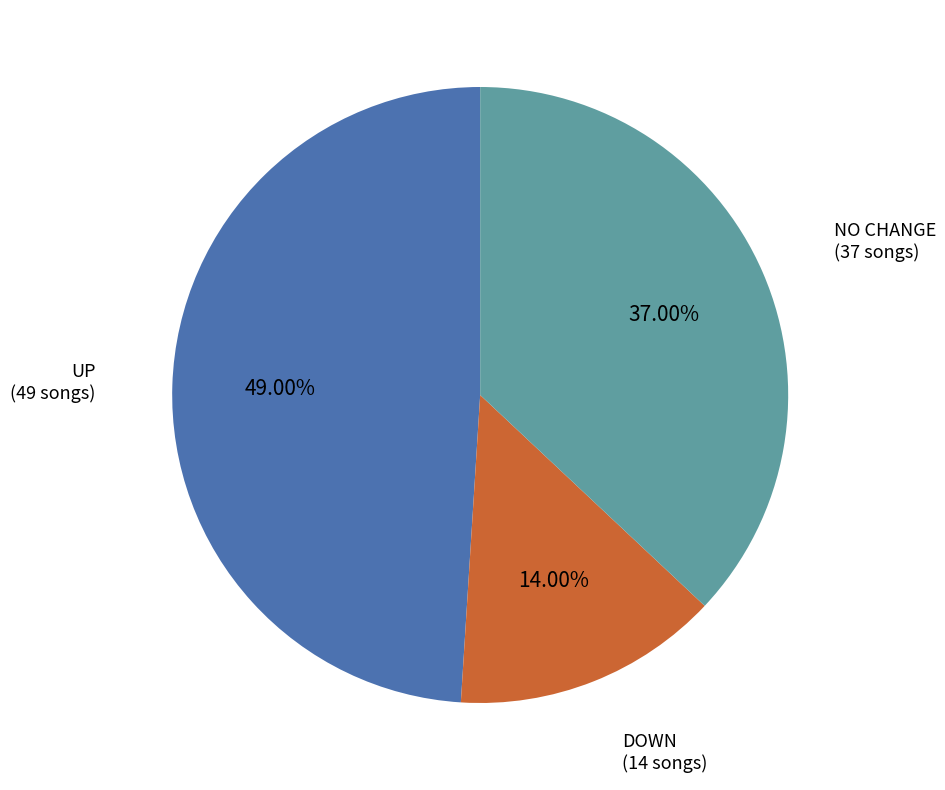

Is there a majority slice in this chart?

No